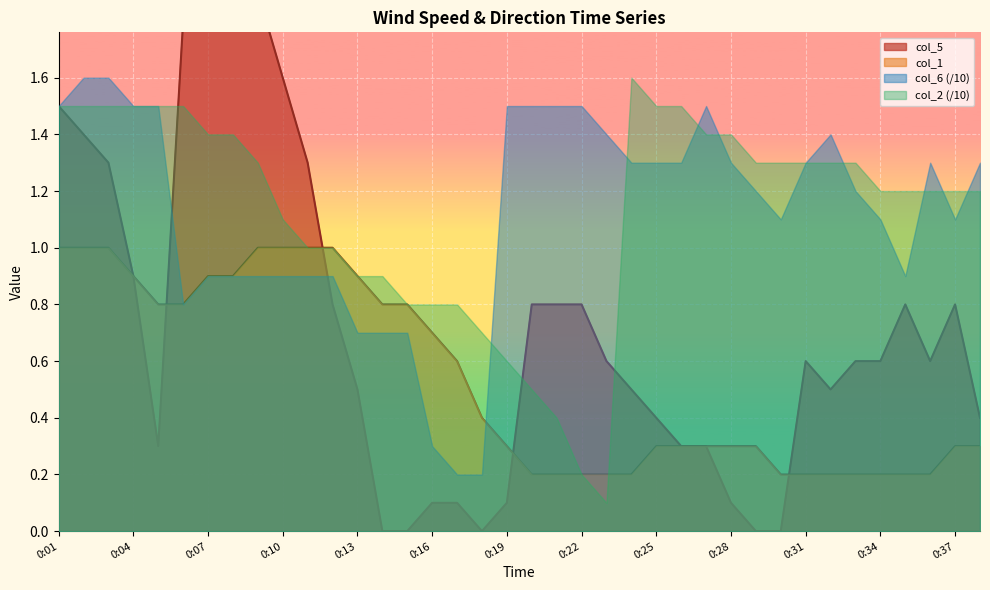

What is the difference between the col_1 values at 0:02 and 0:19?

0.7